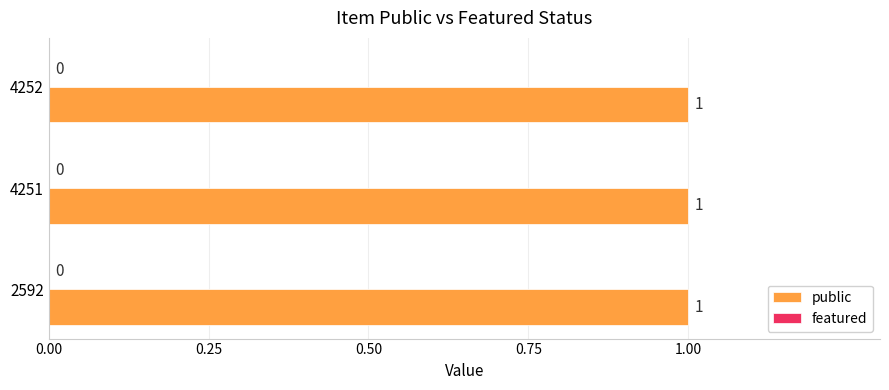

What is the greatest value displayed?

1